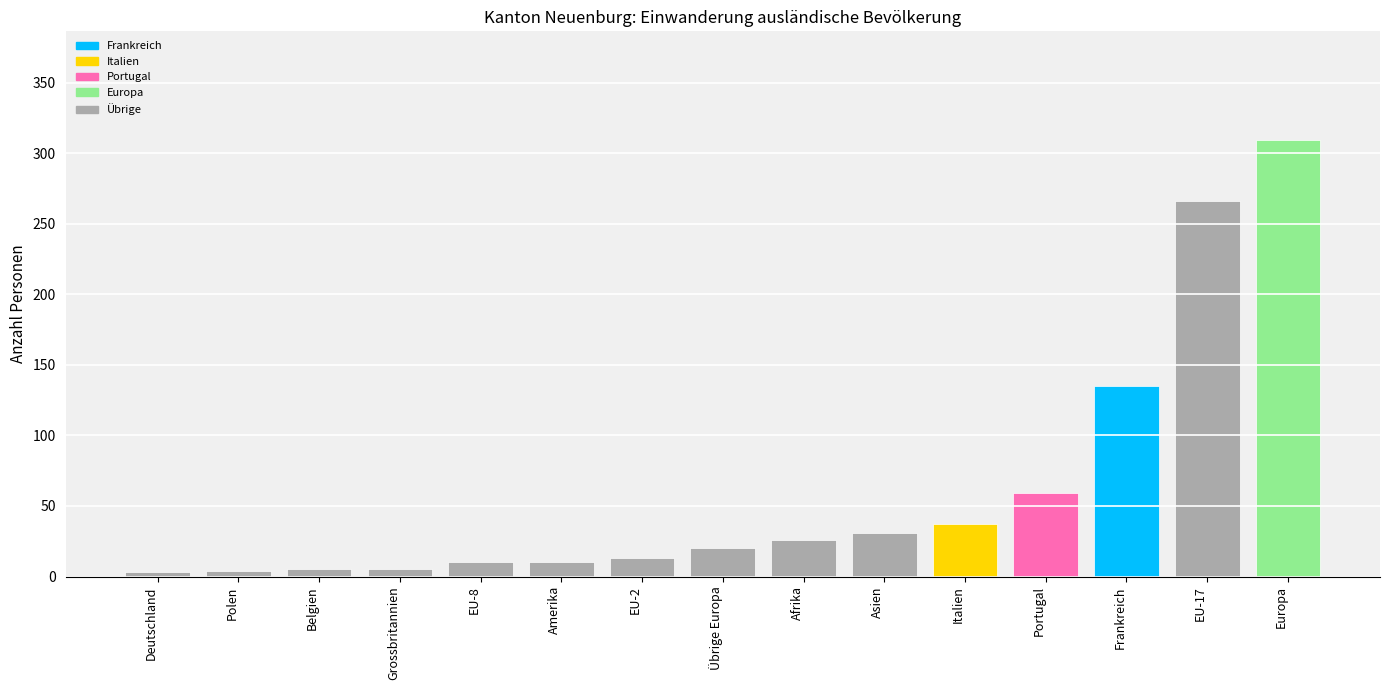

Is it true that the value at Frankreich is 135?

True